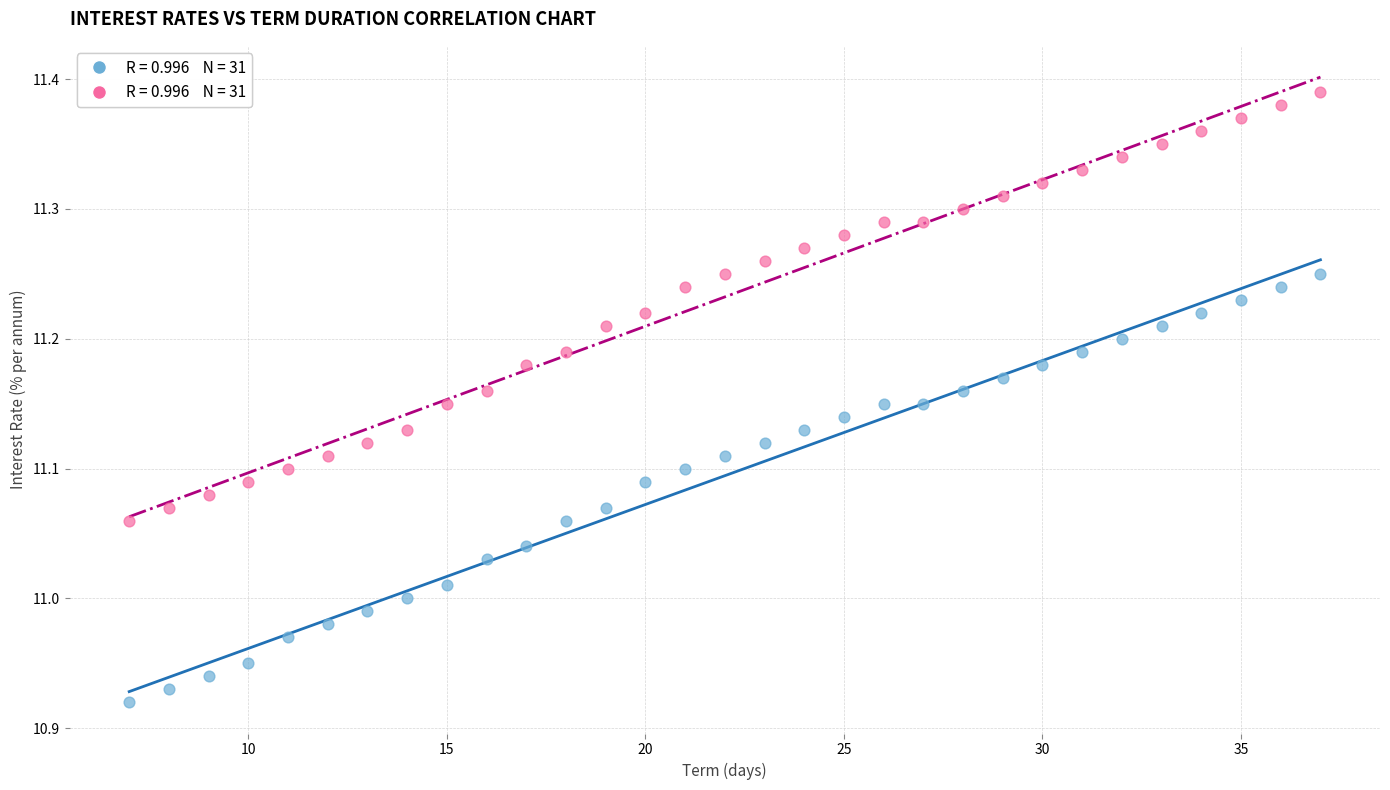

Across all data points, what is the range of Y values (max minus min)?

0.5